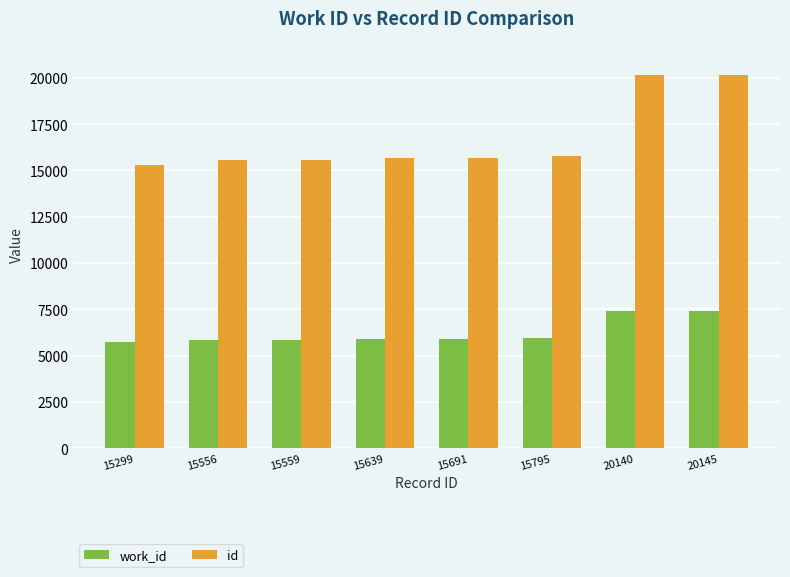

How many bars are there in total?

16